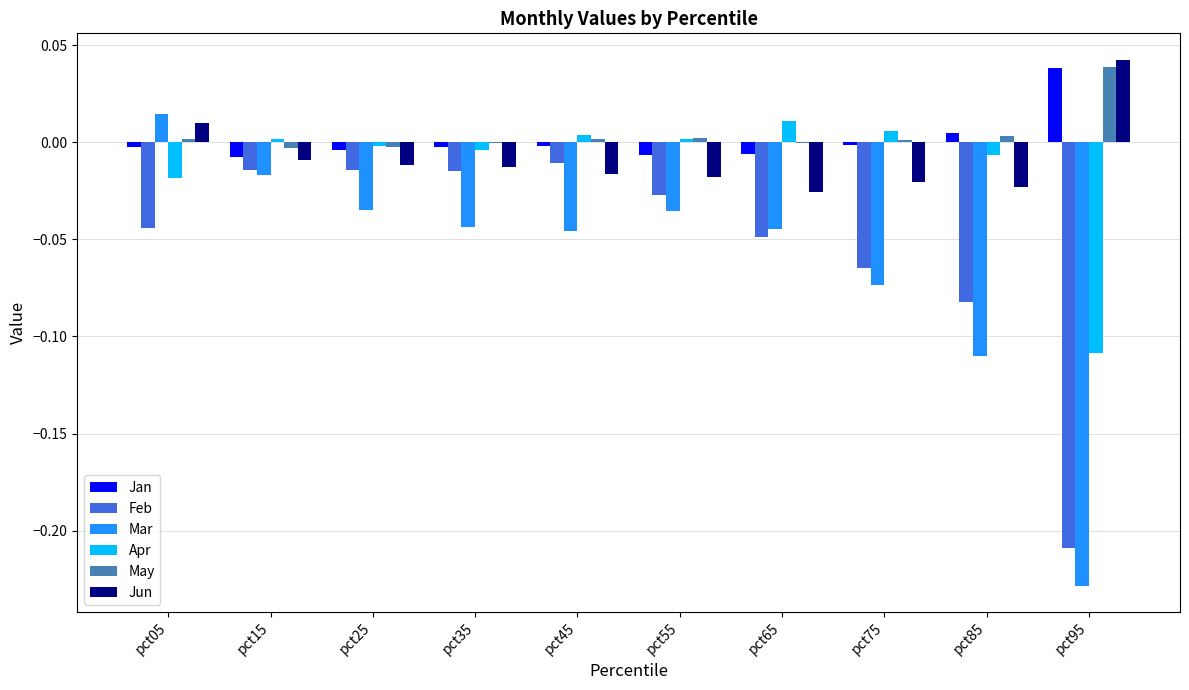

At which label does Jun reach its peak?

pct95